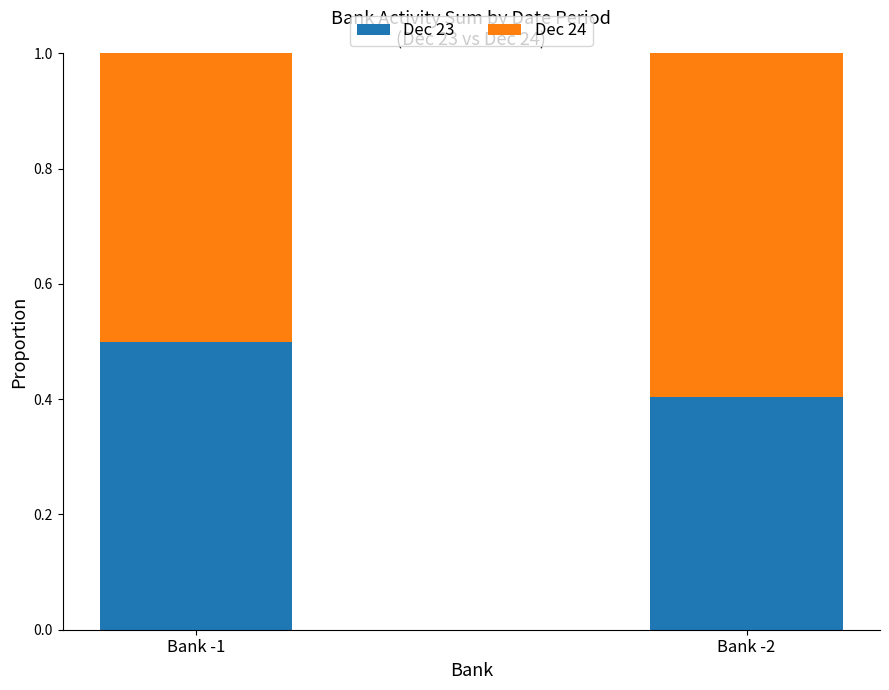

Where is Dec 23 nearest to the value 0?

Bank -2